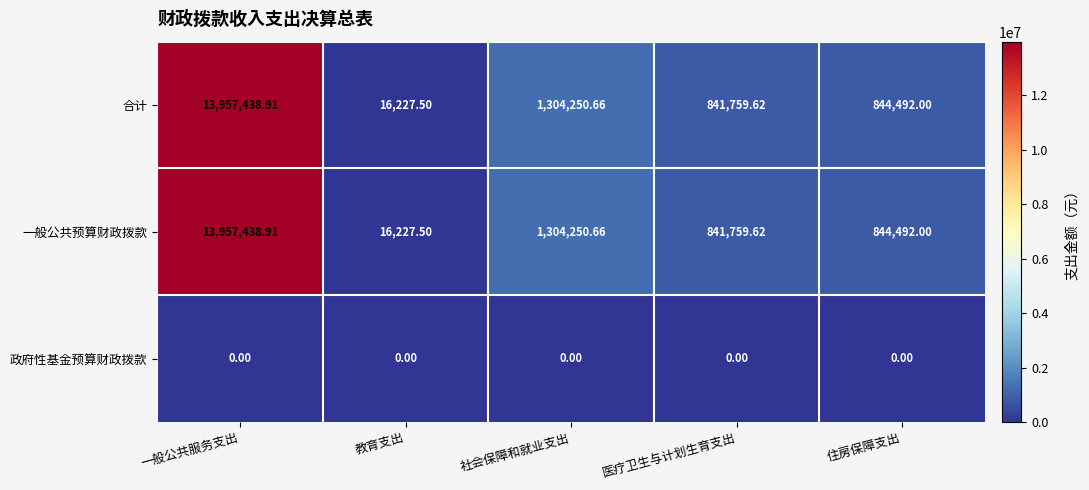

At which category is the sum across all series the highest?

一般公共服务支出